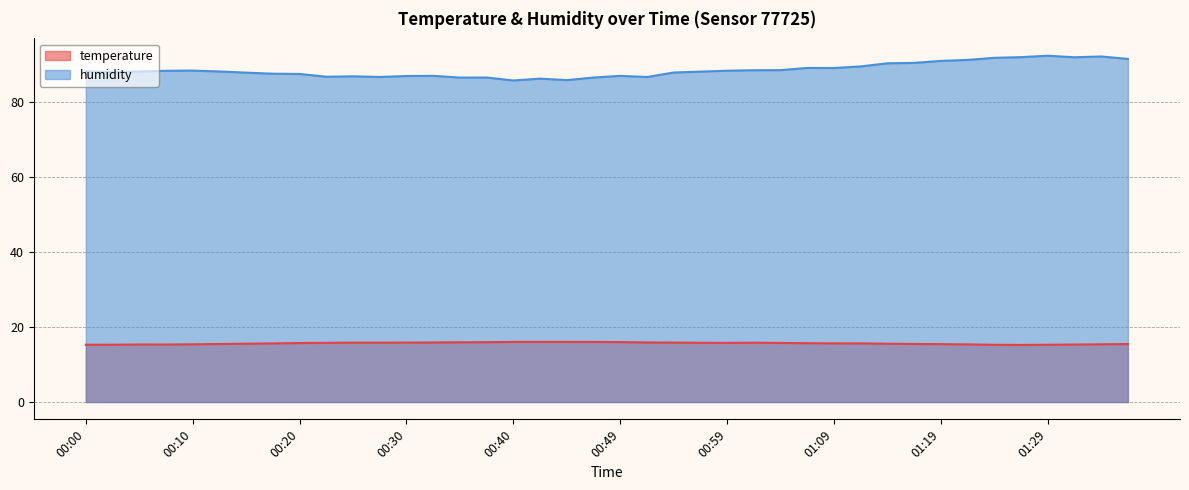

Is the value of humidity at 00:47 greater than the value of temperature at 00:57?

Yes